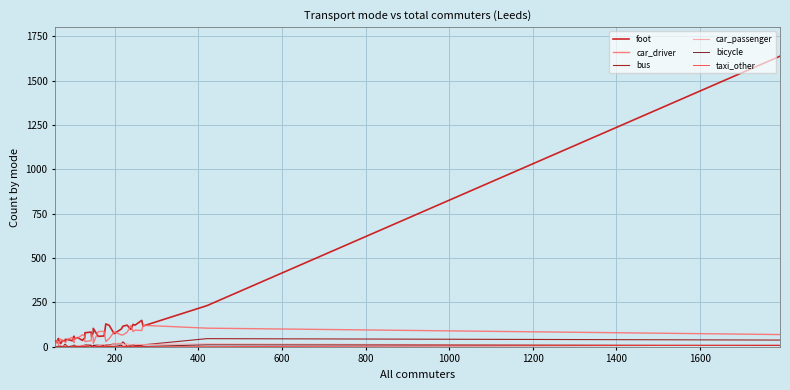

How many data points in bicycle are above 2?

13